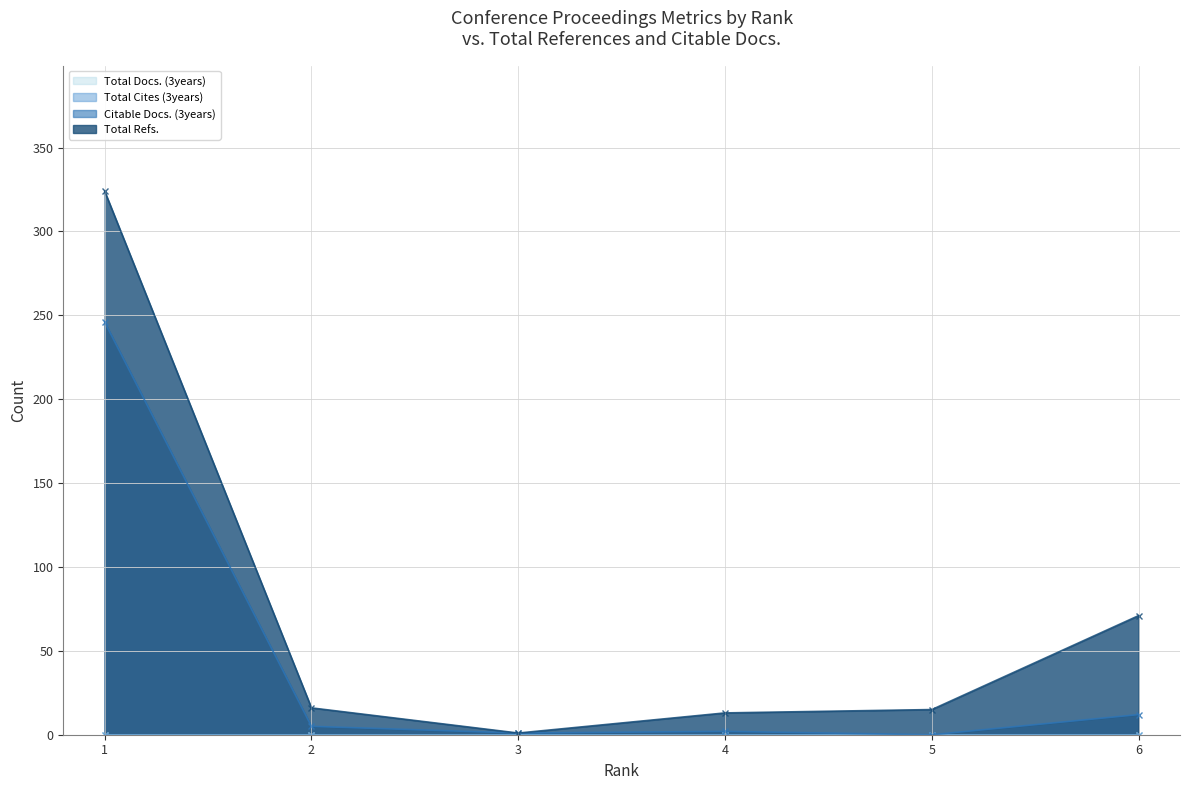

How many data points does each series have?

6